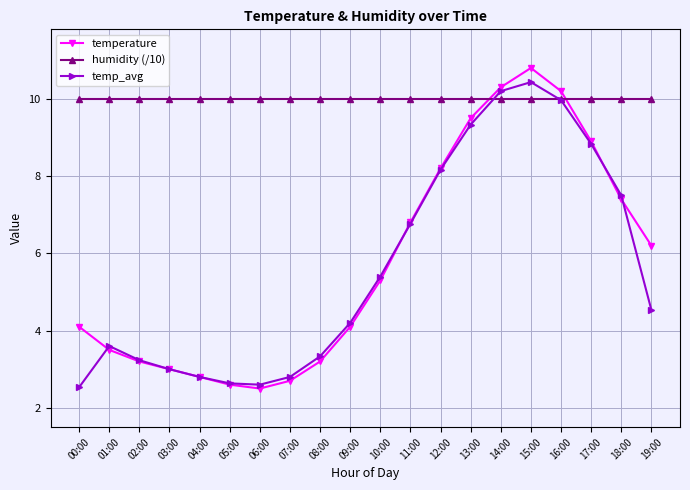

What is the spread (max minus min) of values at 19:00?

5.5